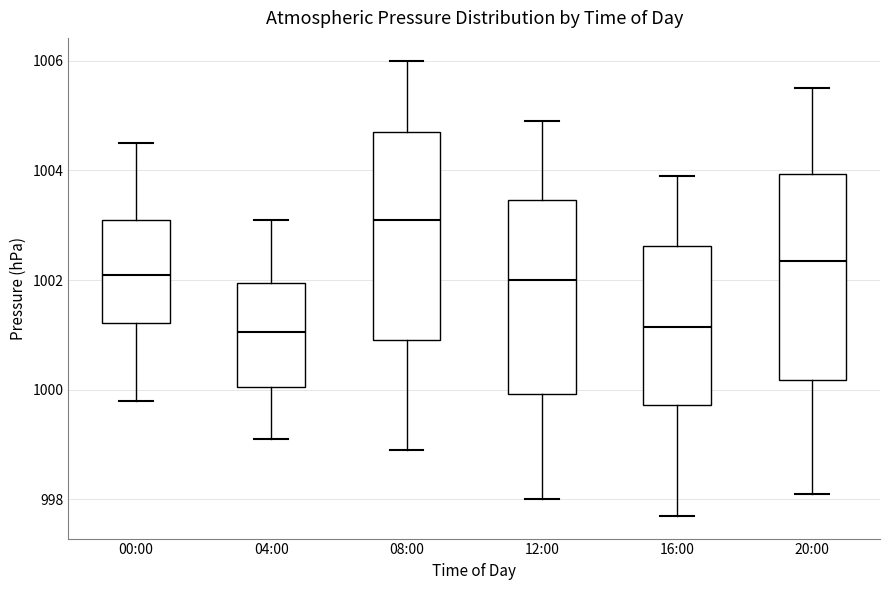

Where is the upper edge of the box for 04:00 on the y-axis? The values are not printed on the chart, so give them approximately, as read against the axis.

1002.0